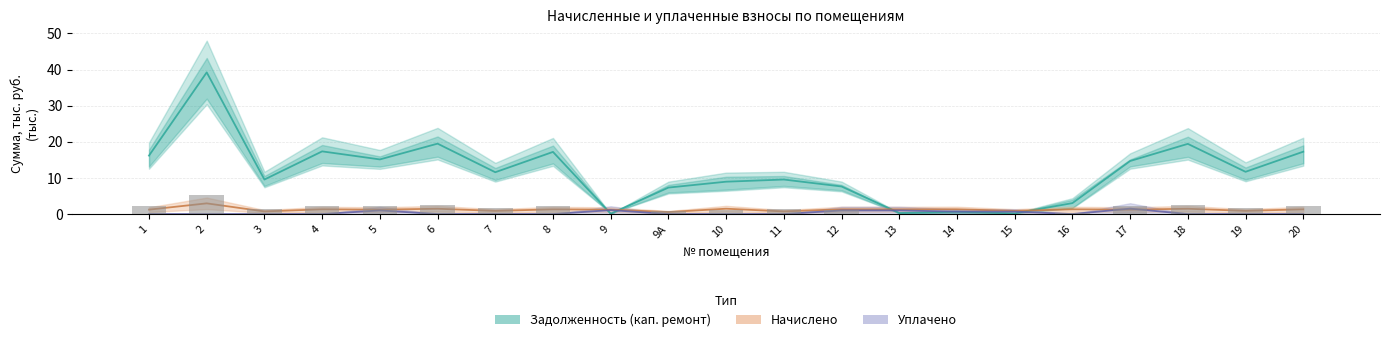

What is the value of the Задолженность (кап. ремонт) bar at the 18th from the left?

14.7